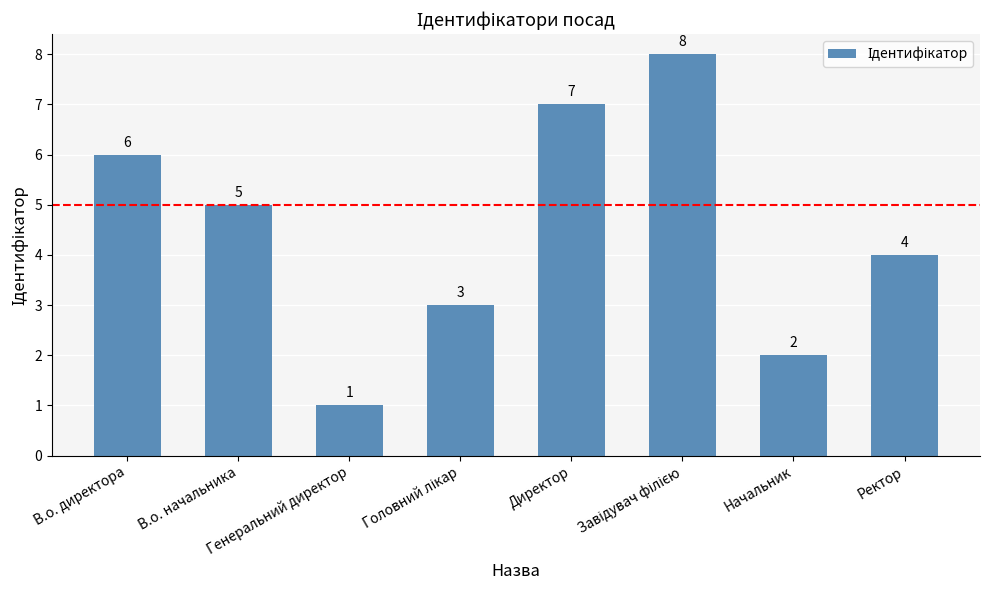

Between Директор and В.о. директора, which is larger?

Директор